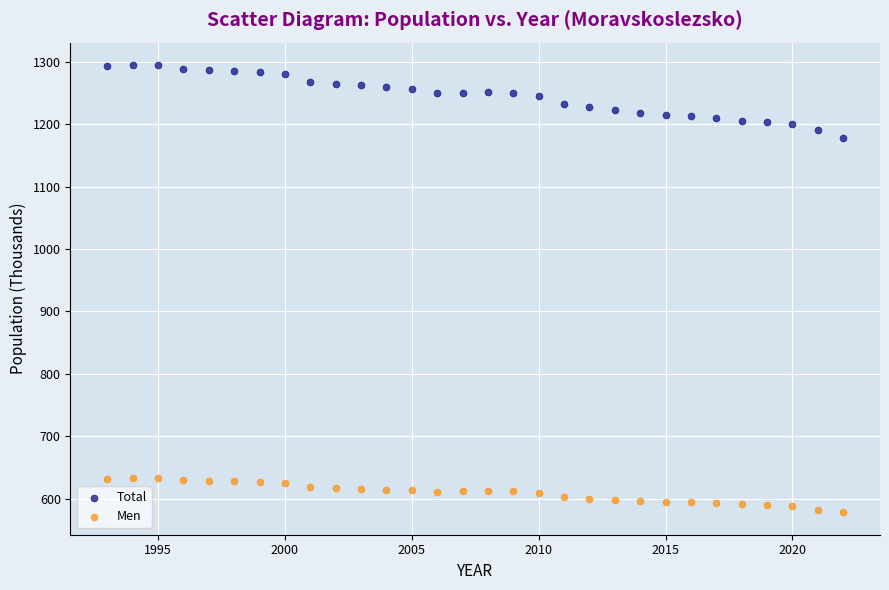

Across all data points, what is the range of X values (max minus min)?

29.0